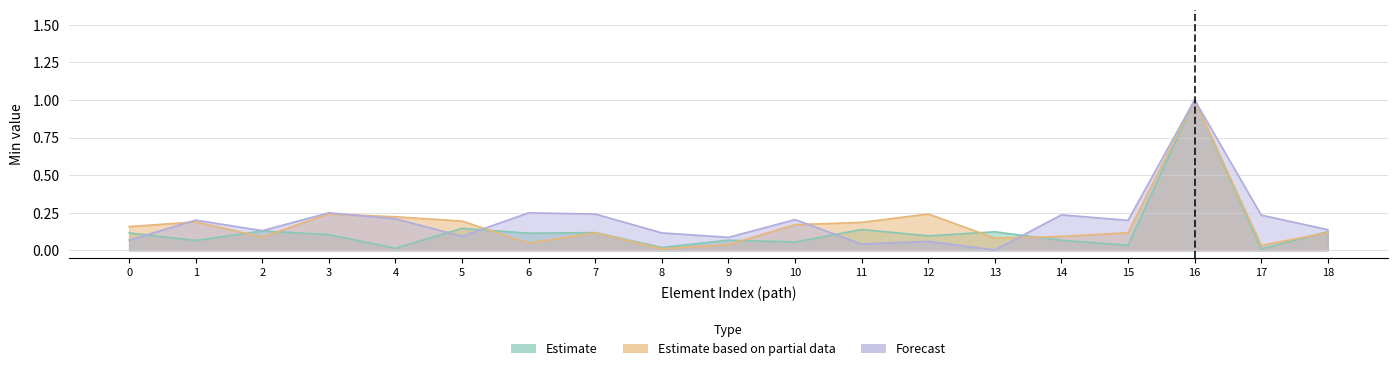

Count the number of data series in this chart.

3